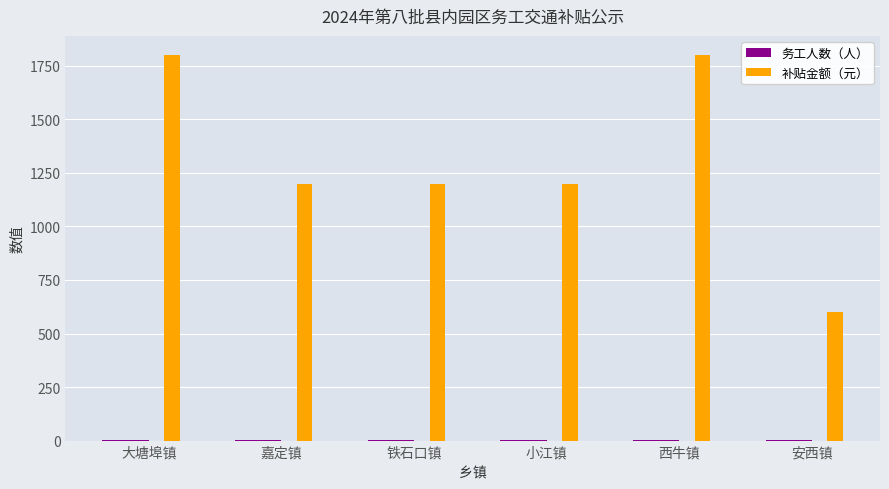

Which series changed the most between 嘉定镇 and 西牛镇?

补贴金额（元）